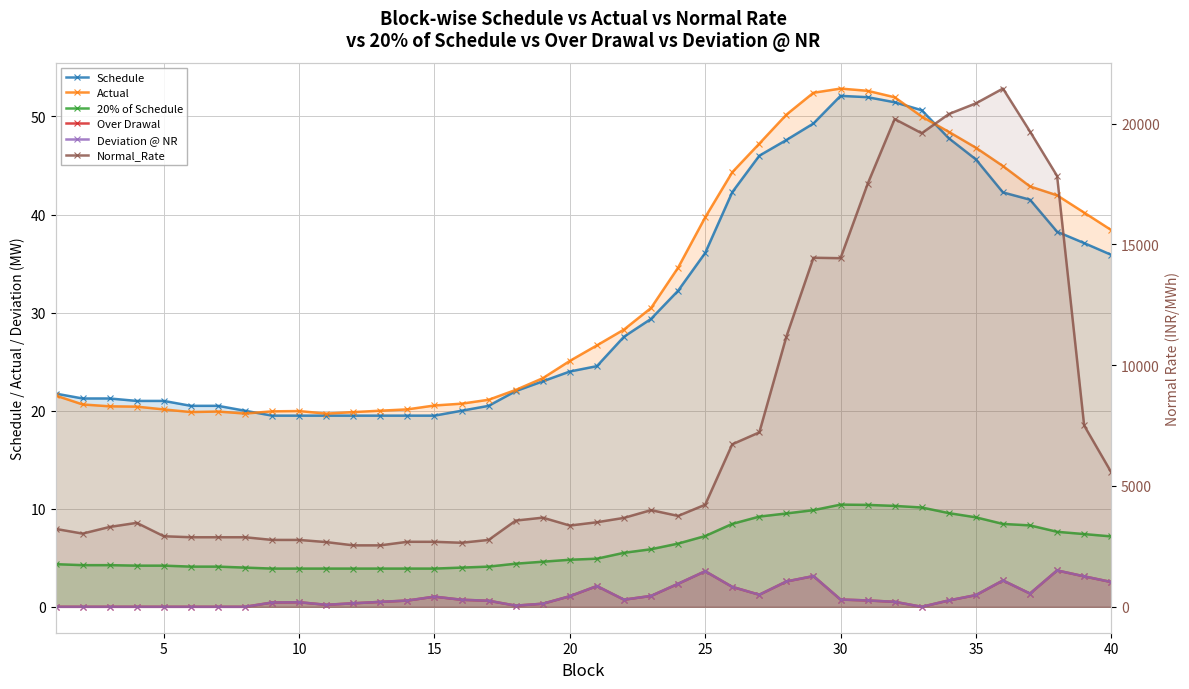

What are all the series names shown in the legend?

Schedule, Actual, 20% of Schedule, Over Drawal, Deviation @ NR, Normal_Rate